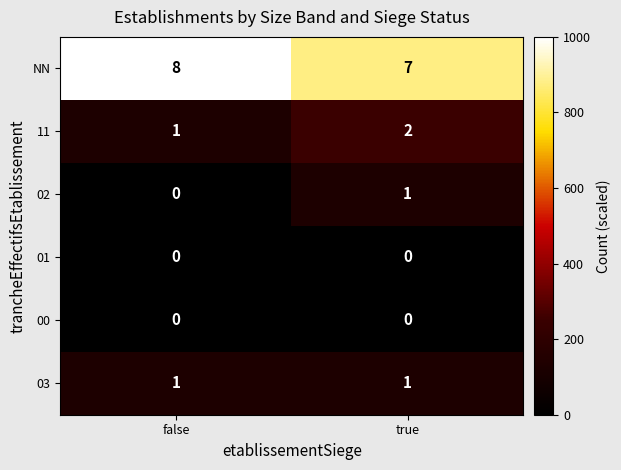

The value of NN at true is 11. True or false?

False